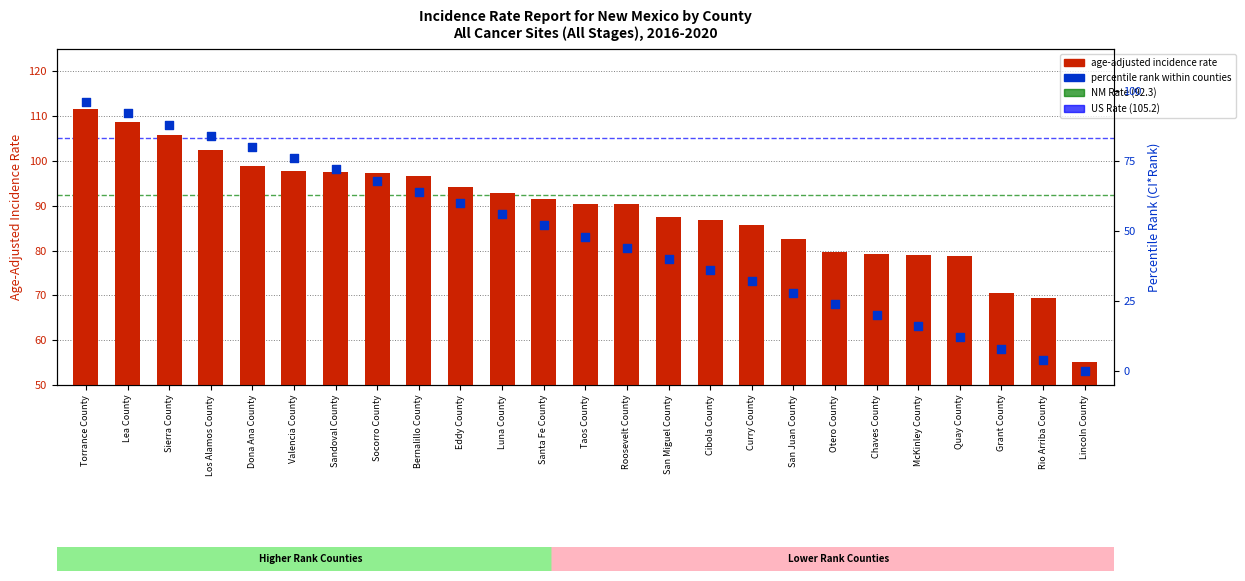

Which series has the largest total across all categories?

rates